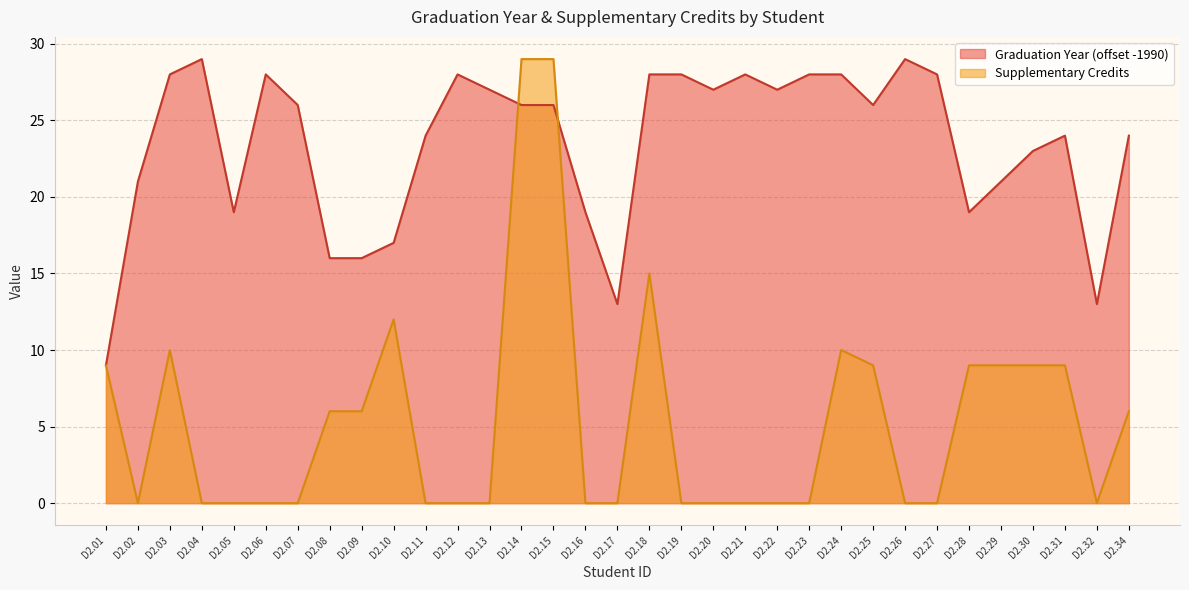

Where does the Graduation Year series first go above 26?

D2.03